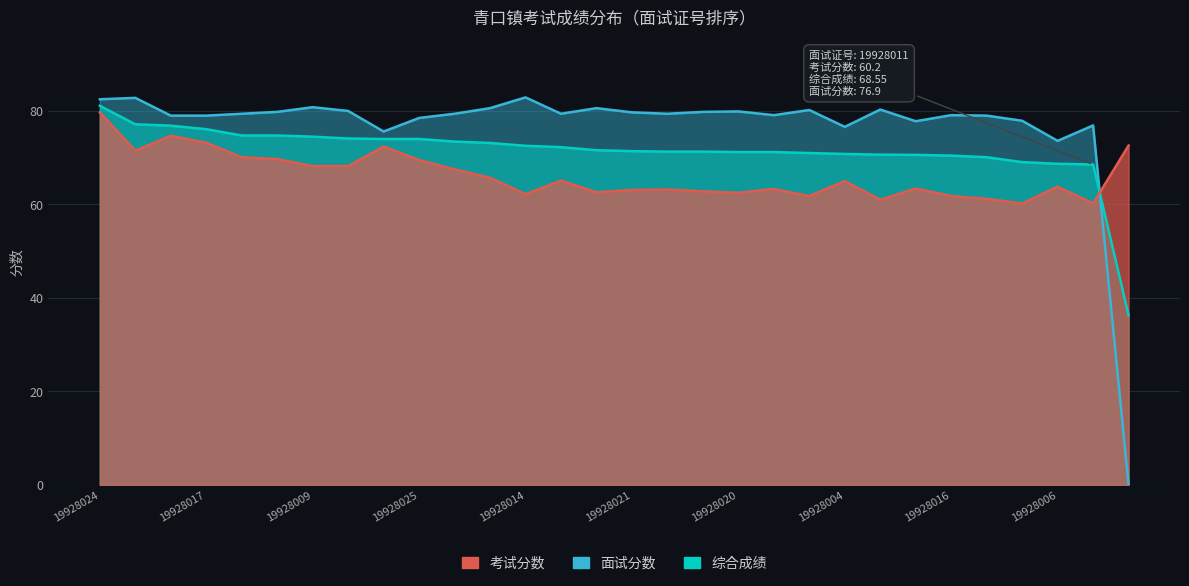

How many data points does each series have?

30